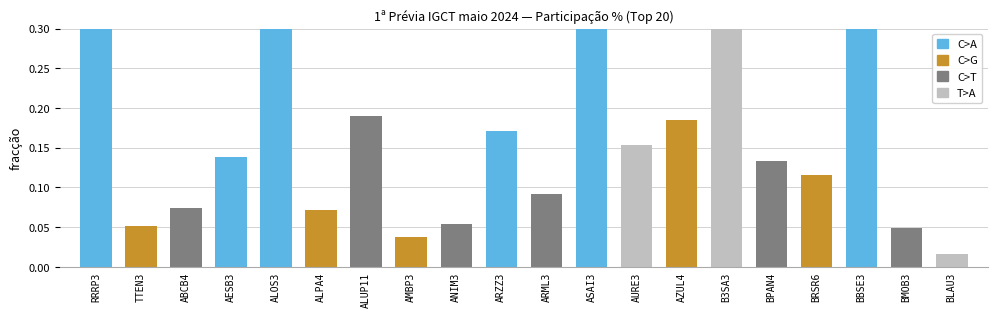

What is the label of the 5th bar from the left?

ALOS3